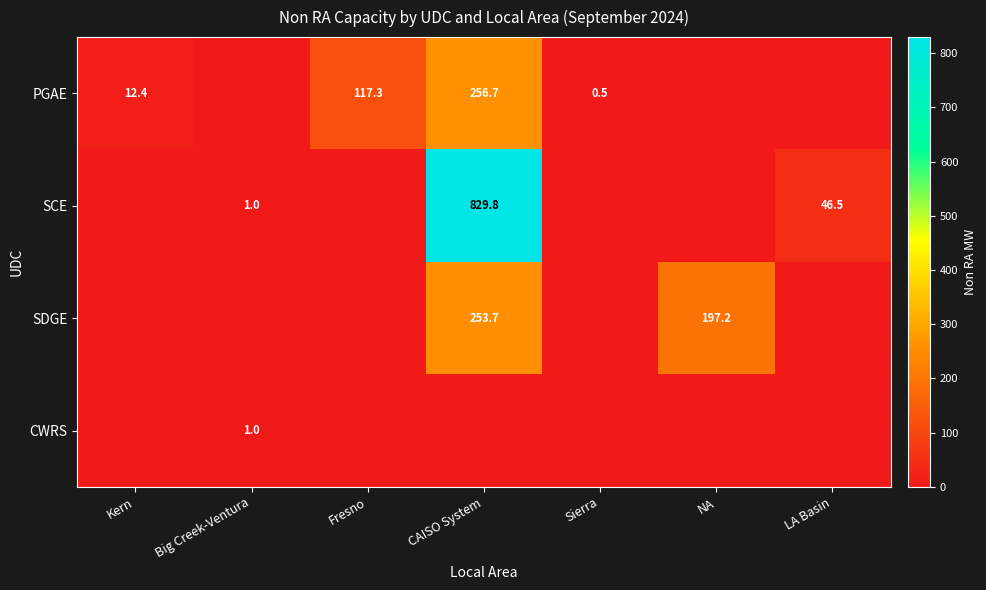

The value of PGAE at Sierra is 0.8. True or false?

False